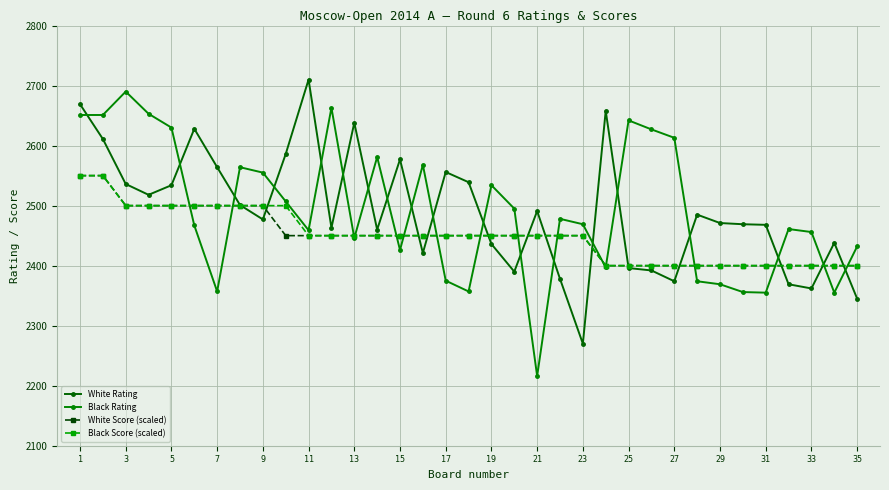

What is the minimum value for Black Rating?

2216